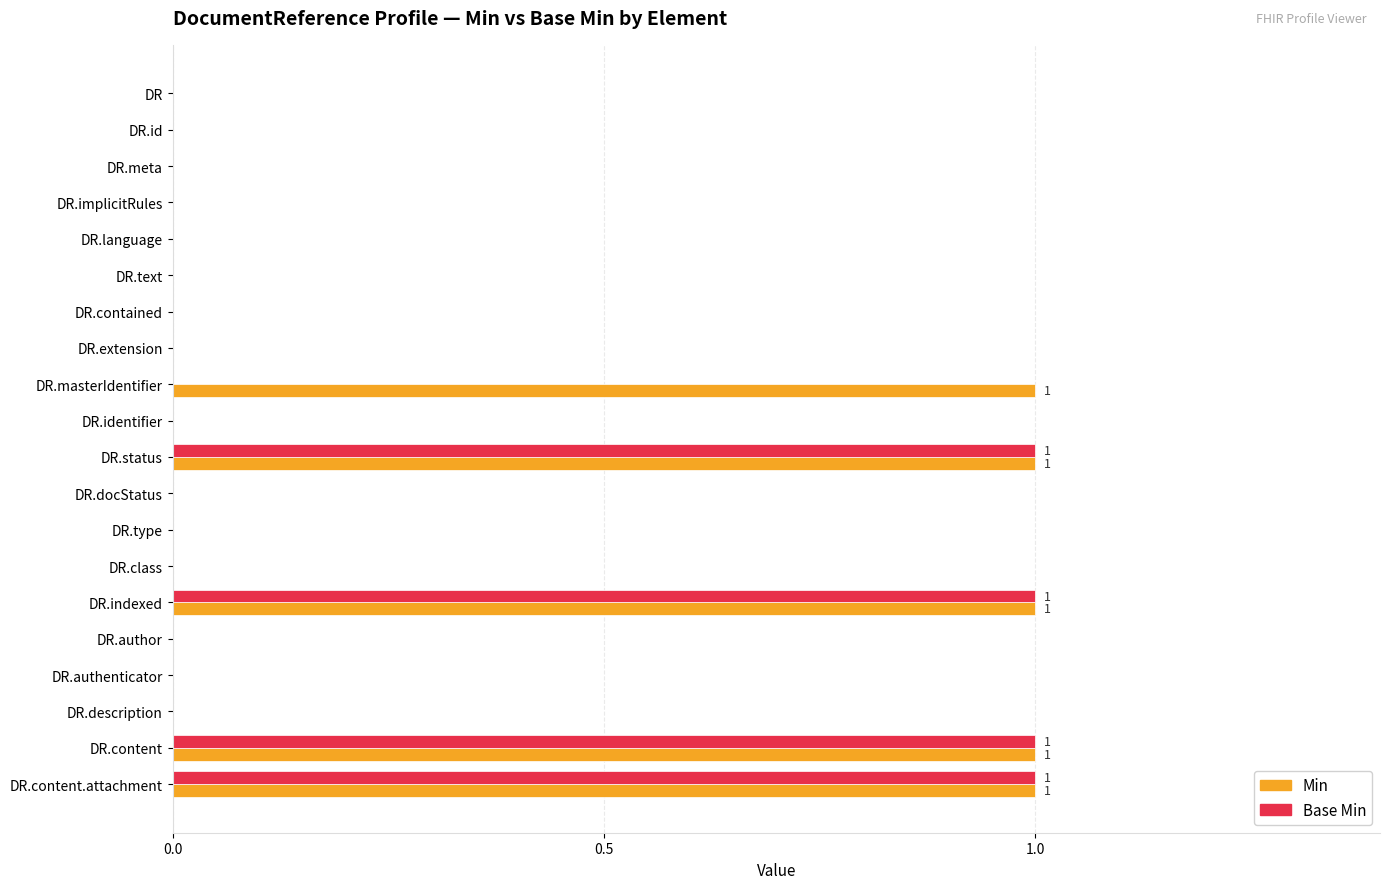

Which series changed the most between DR.language and DR.masterIdentifier?

Min